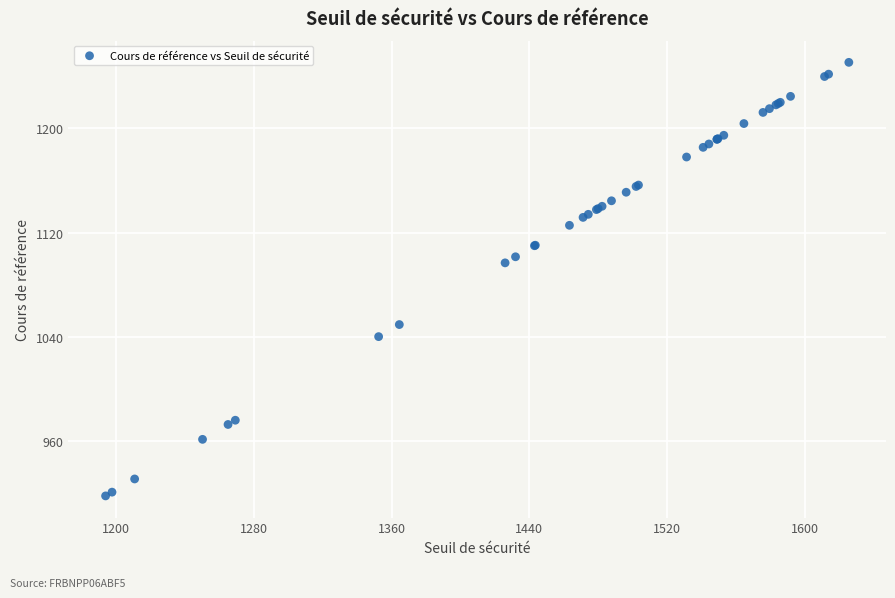

What Y value in the scatter plot is closest to 1084?

1096.9